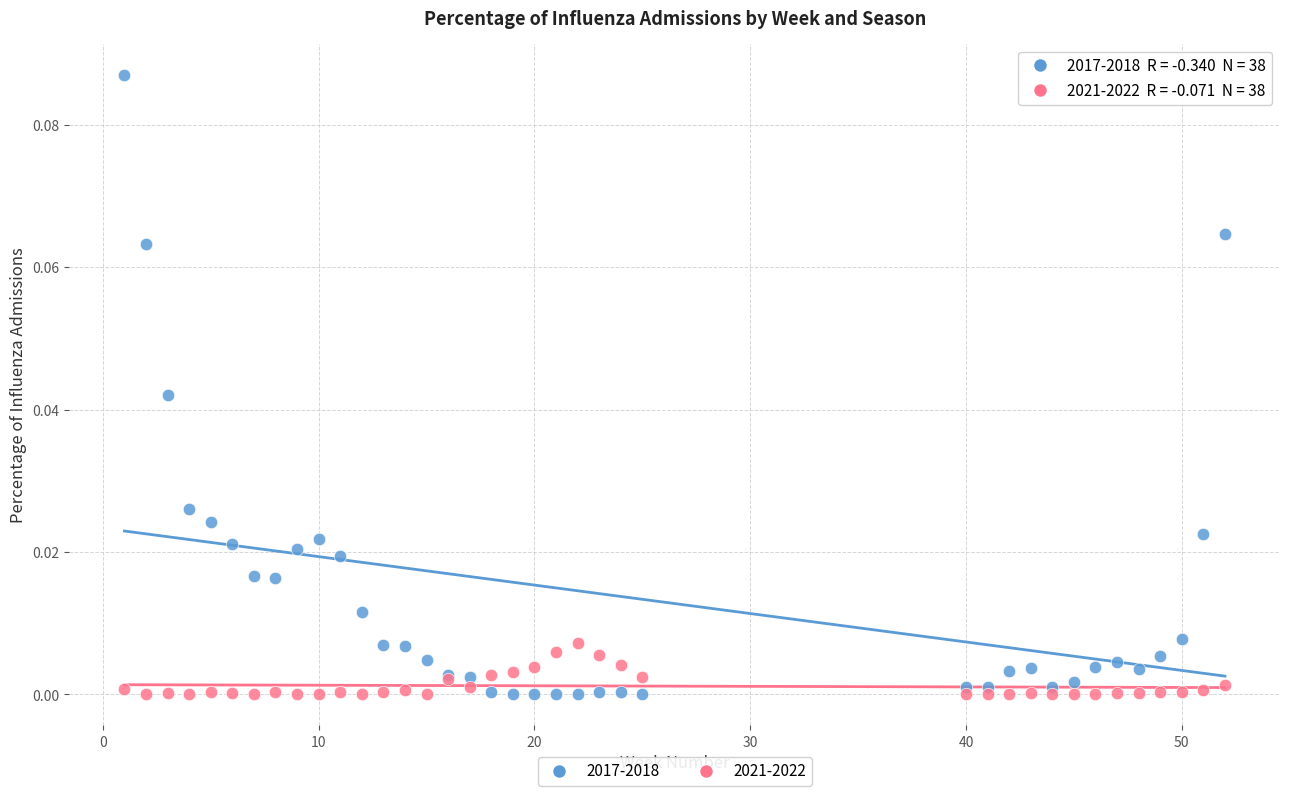

Which series reaches the maximum Y coordinate?

2017-2018